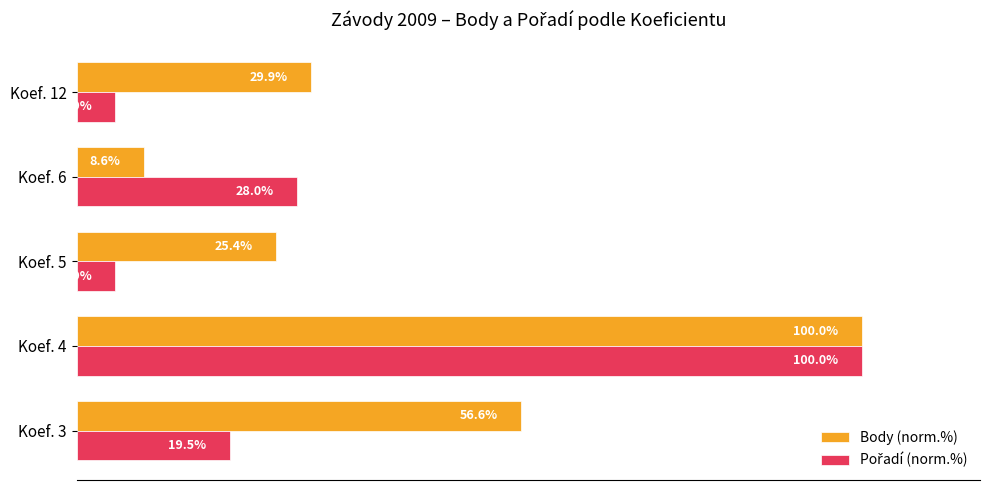

At which category is the sum across all series the highest?

Koef. 4